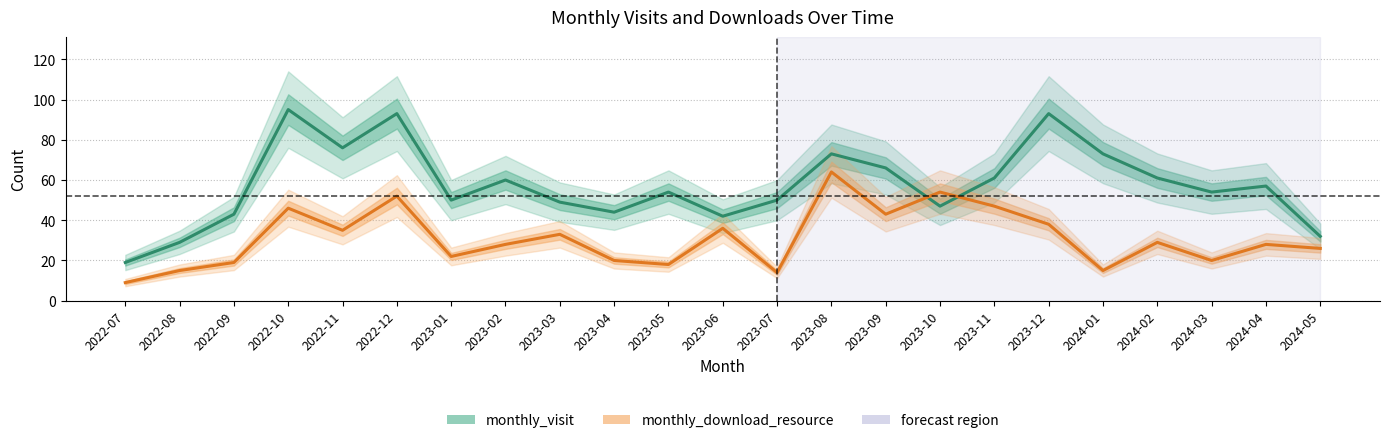

Rank the series by their average value, from lowest to highest.

monthly_download_resource, monthly_visit